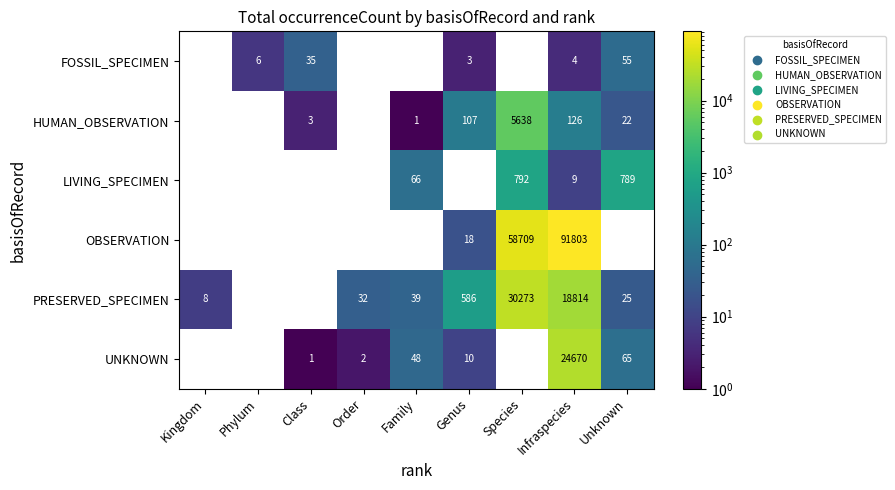

True or false: UNKNOWN has a value of 3 at Order.

False